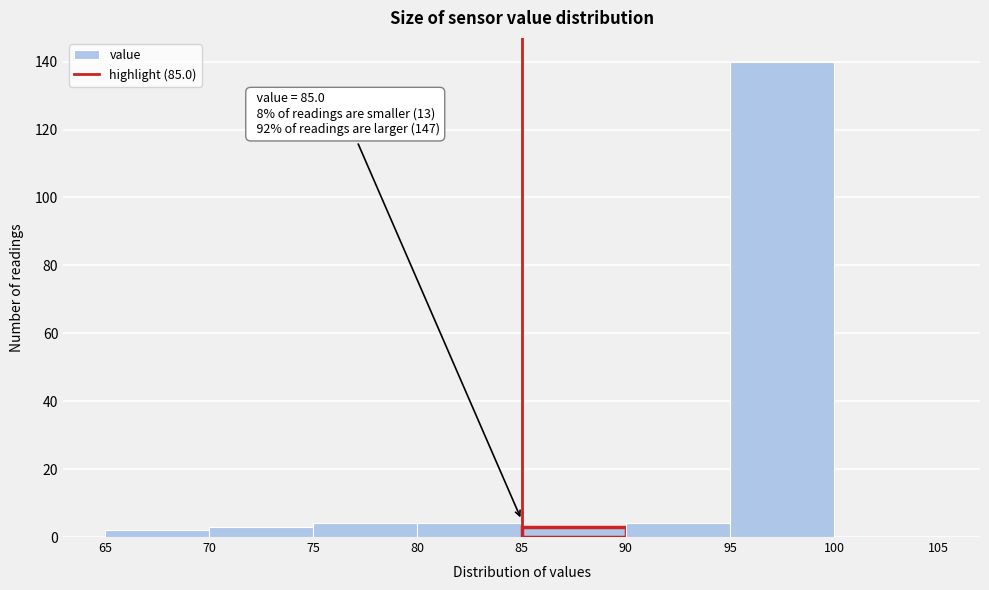

Which range on the x-axis has the tallest bar?

95 to 100